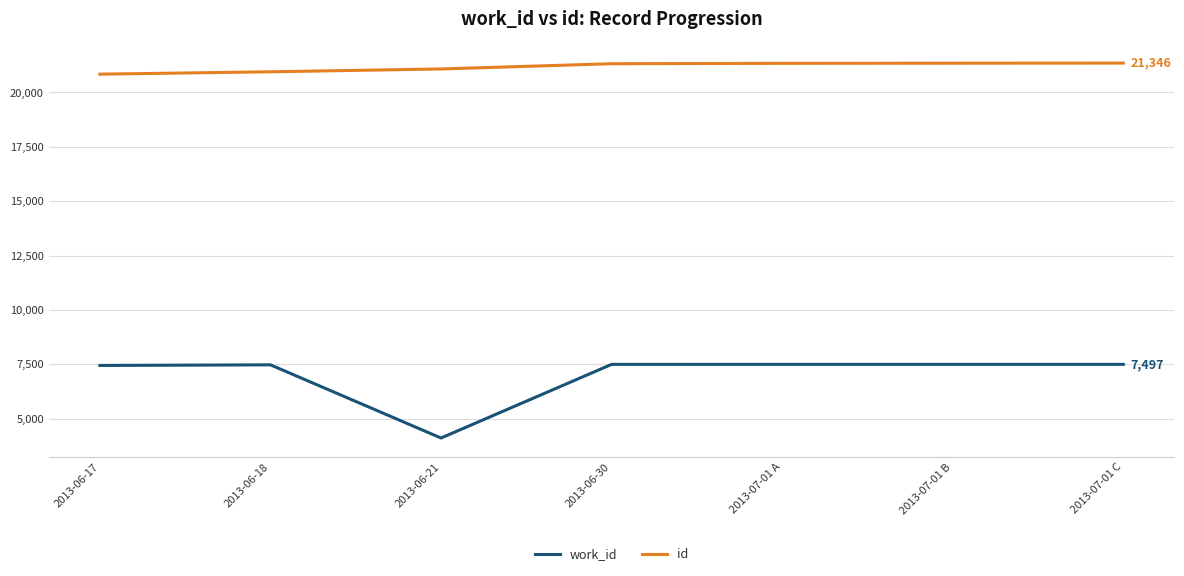

True or false: id and work_id cross at least once.

False